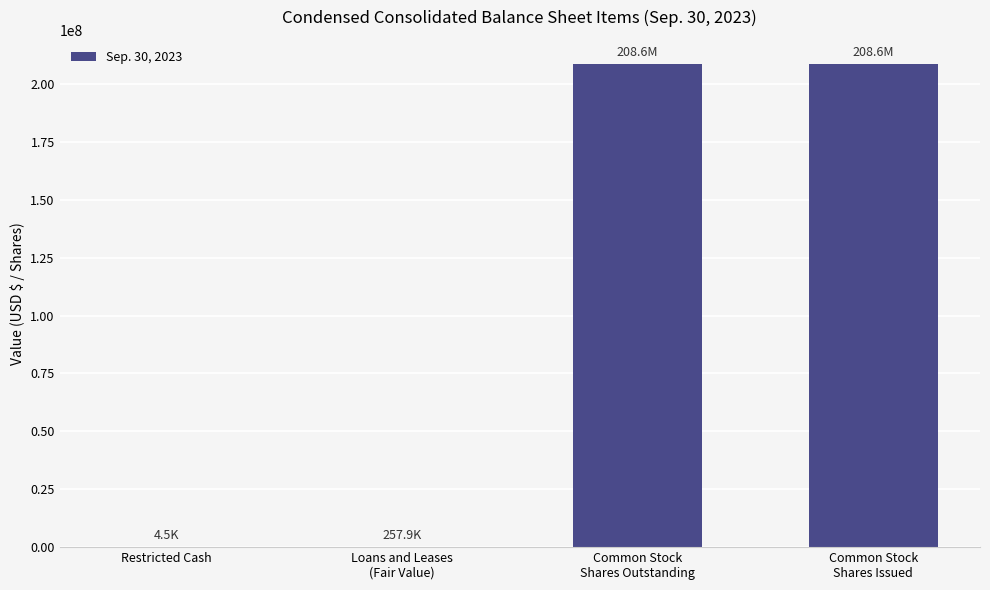

Is it true that the value at Common Stock
Shares Issued is 208575479?

True